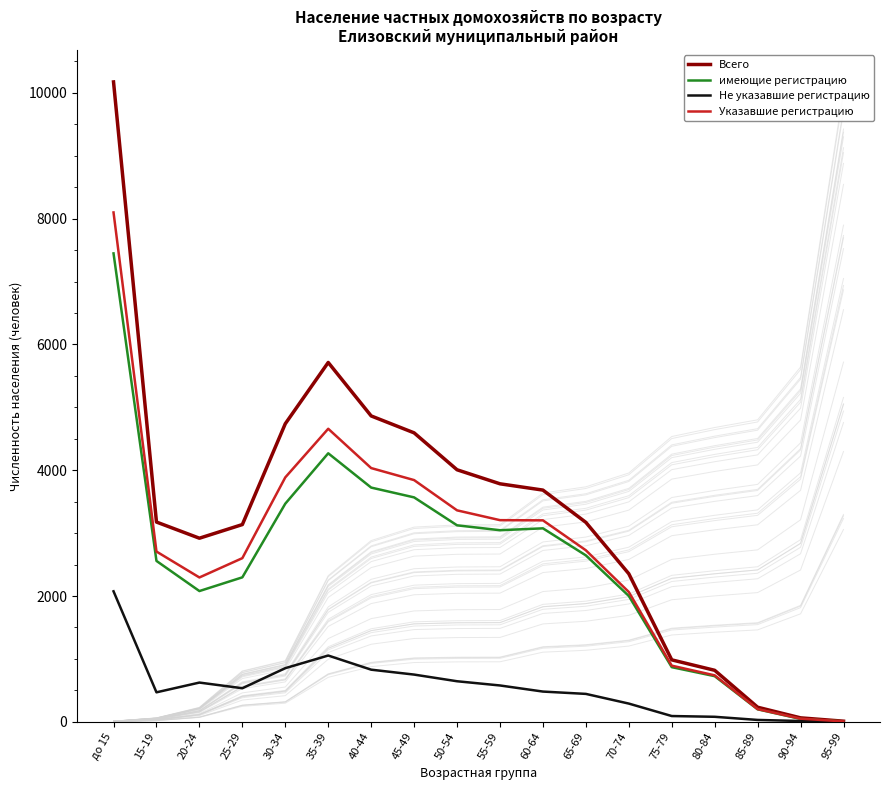

What is the total value across all series at 25-29?

8569